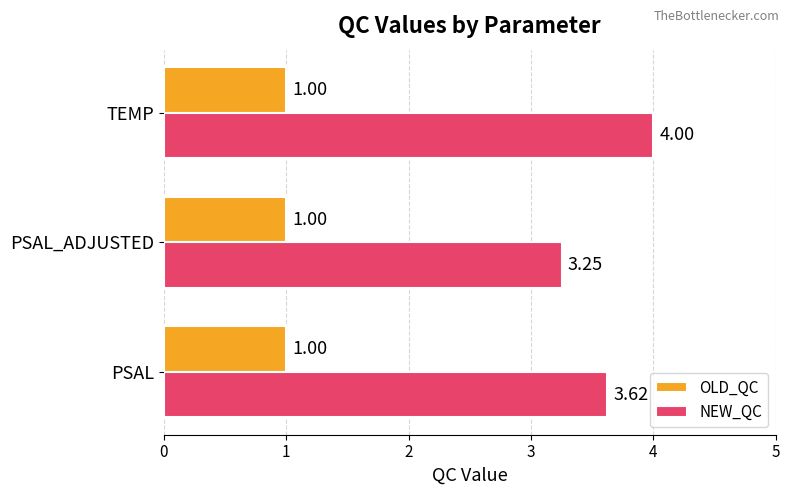

Rank the series by their maximum value, from highest to lowest.

NEW_QC, OLD_QC